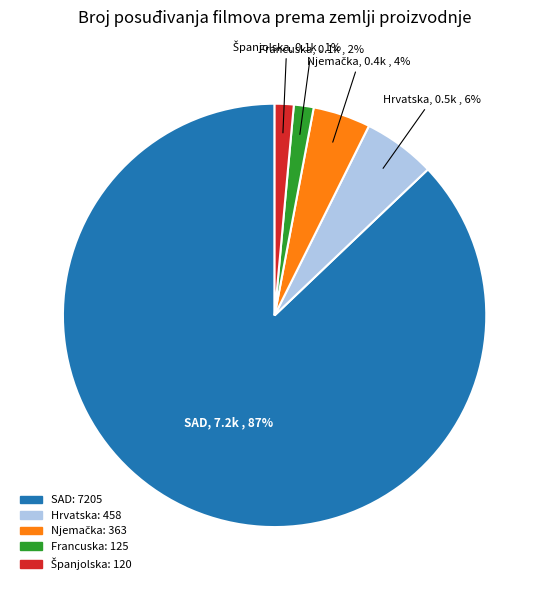

What is the largest slice in the pie chart?

SAD